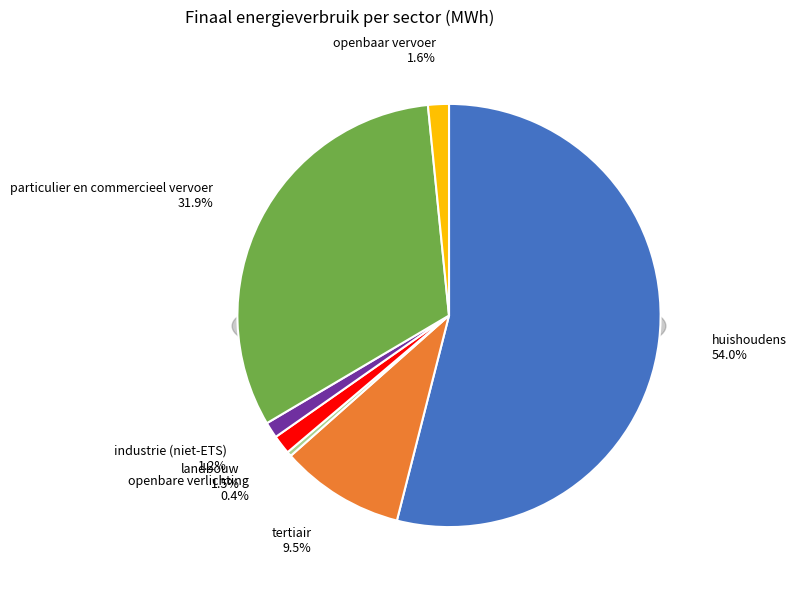

To the nearest percent, what portion does landbouw represent?

1%